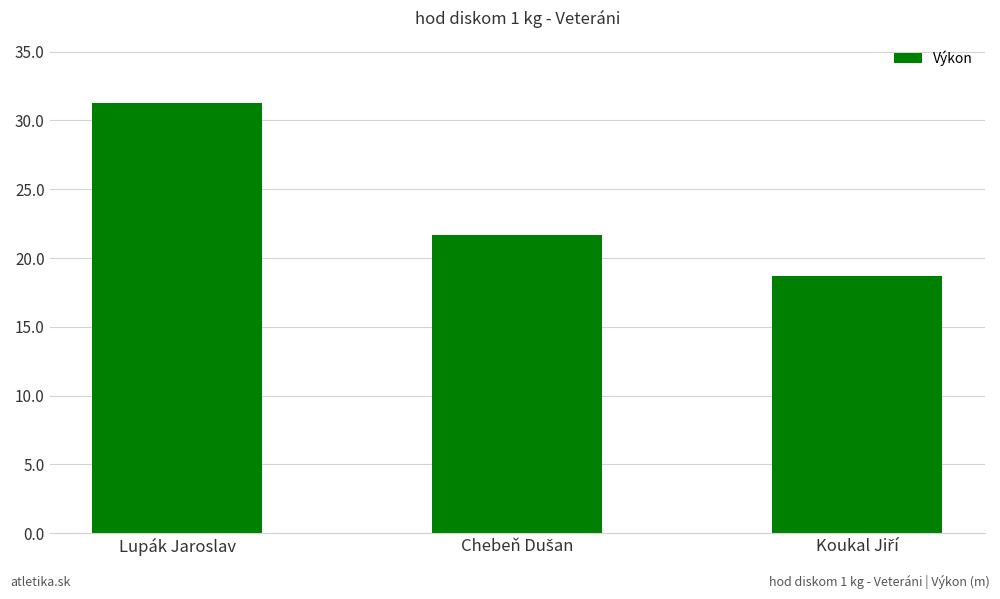

What is the label of the 3rd bar from the right?

Lupák Jaroslav